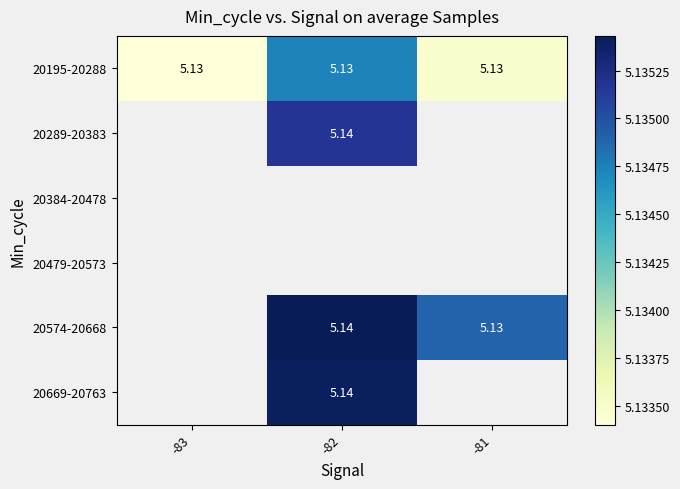

What is the greatest value displayed?

5.1